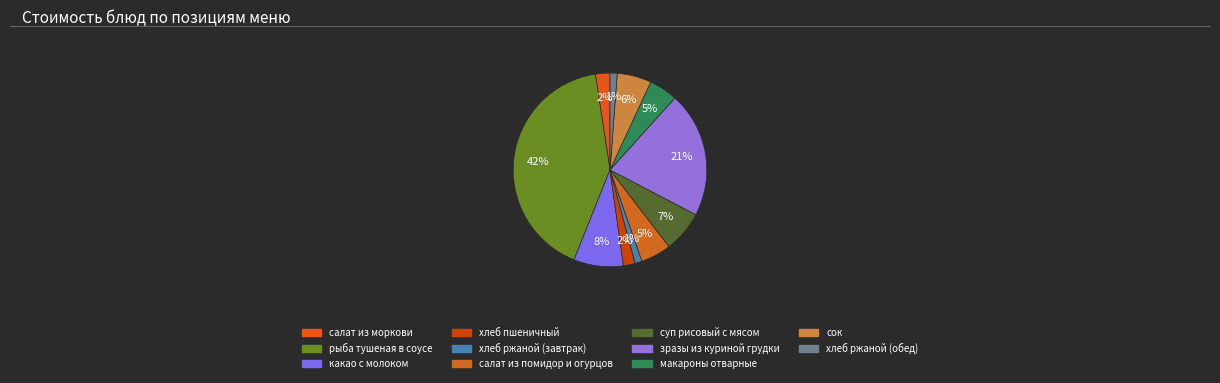

To the nearest percent, what portion does какао с молоком represent?

8%